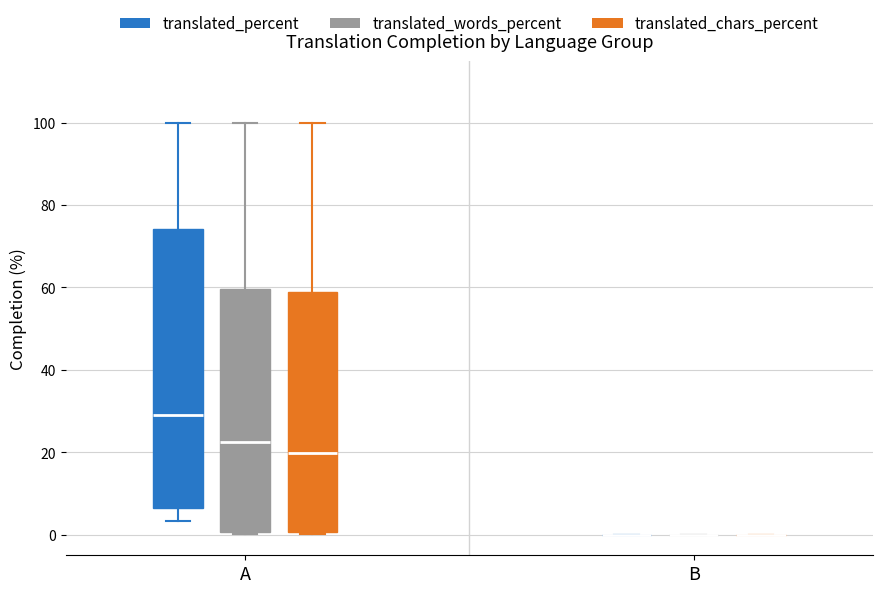

Where is the lower edge of the box for A (translated_percent) on the y-axis? The values are not printed on the chart, so give them approximately, as read against the axis.

6